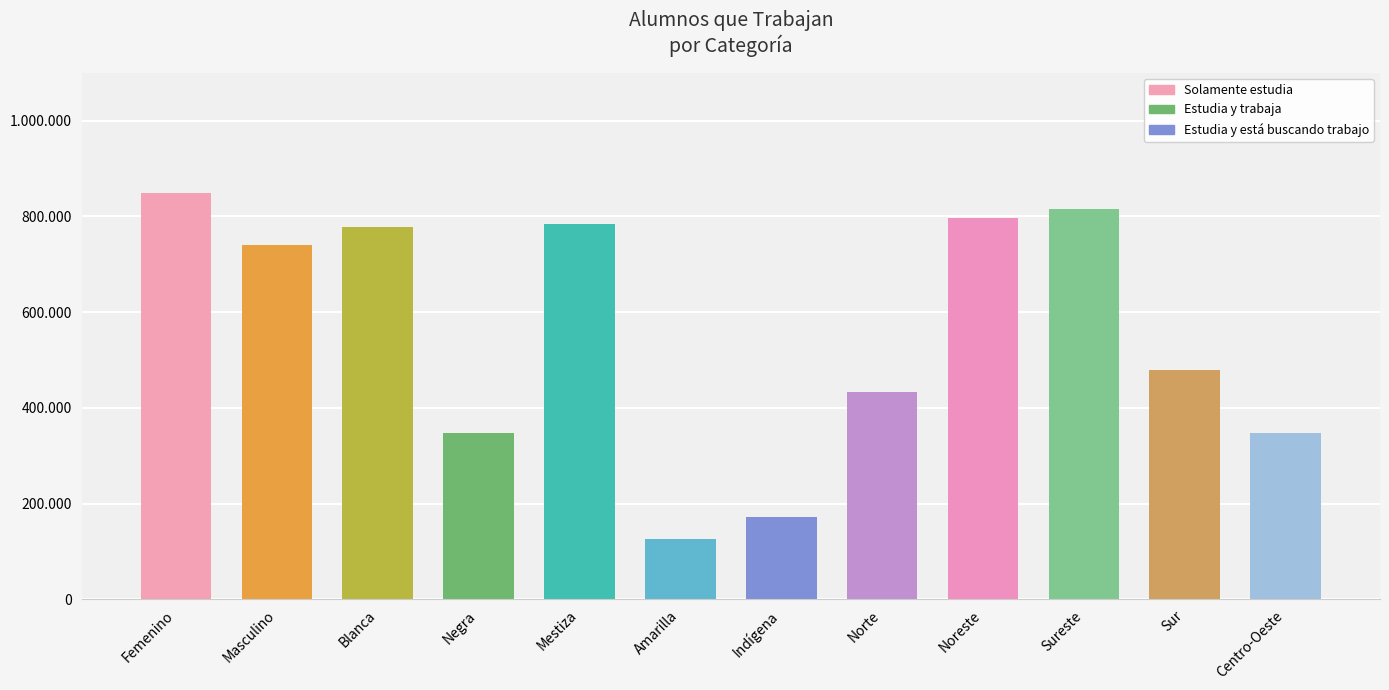

Between Negra and Indígena, which is larger?

Negra